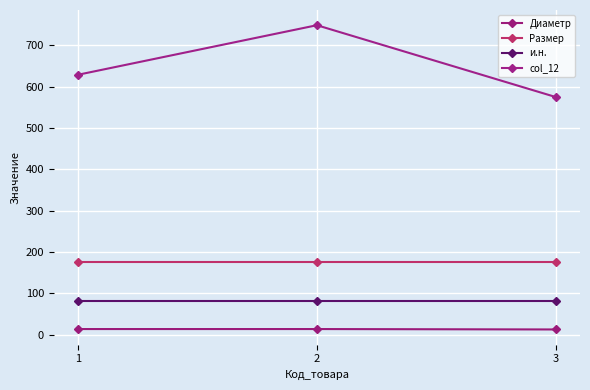

Does the chart have visible grid lines?

Yes